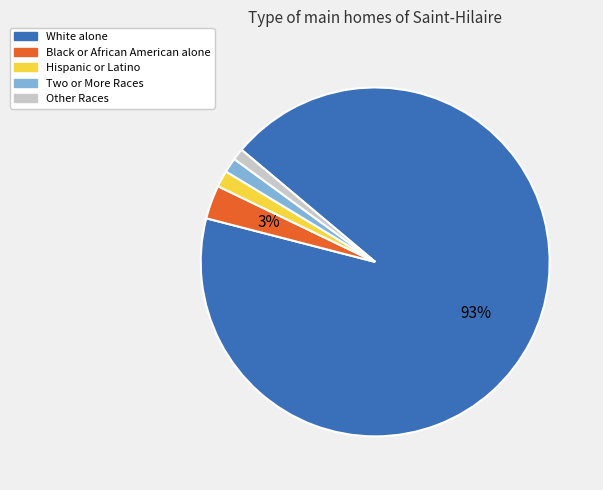

The White alone slice represents 99% of the pie. True or false?

False